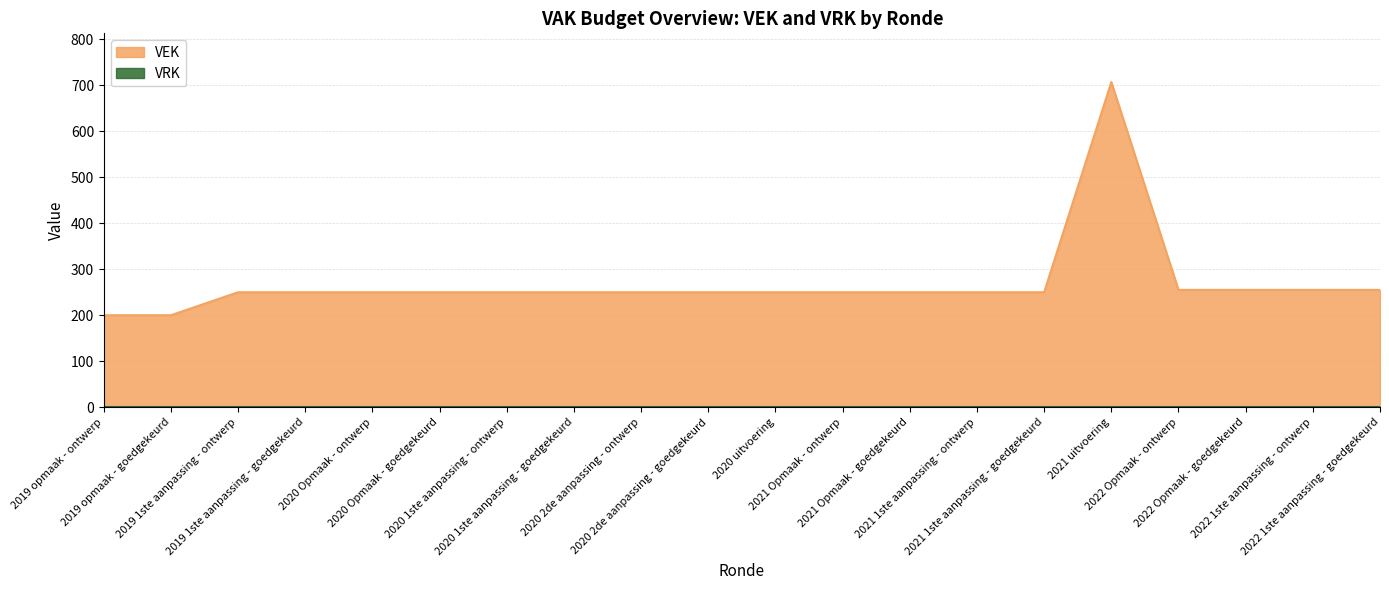

How many points are higher than both their immediate neighbors (excluding endpoints)?

1